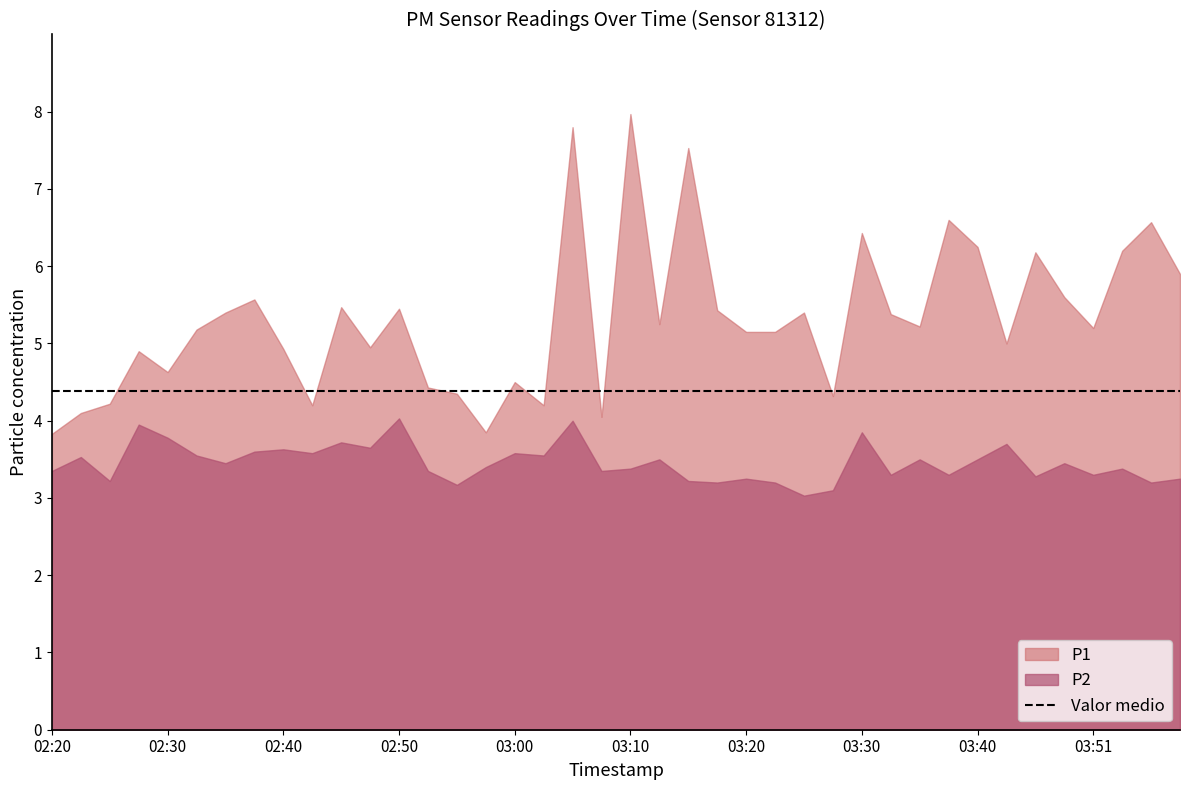

True or false: P1 has a value of 5.4 at 02:35.

True